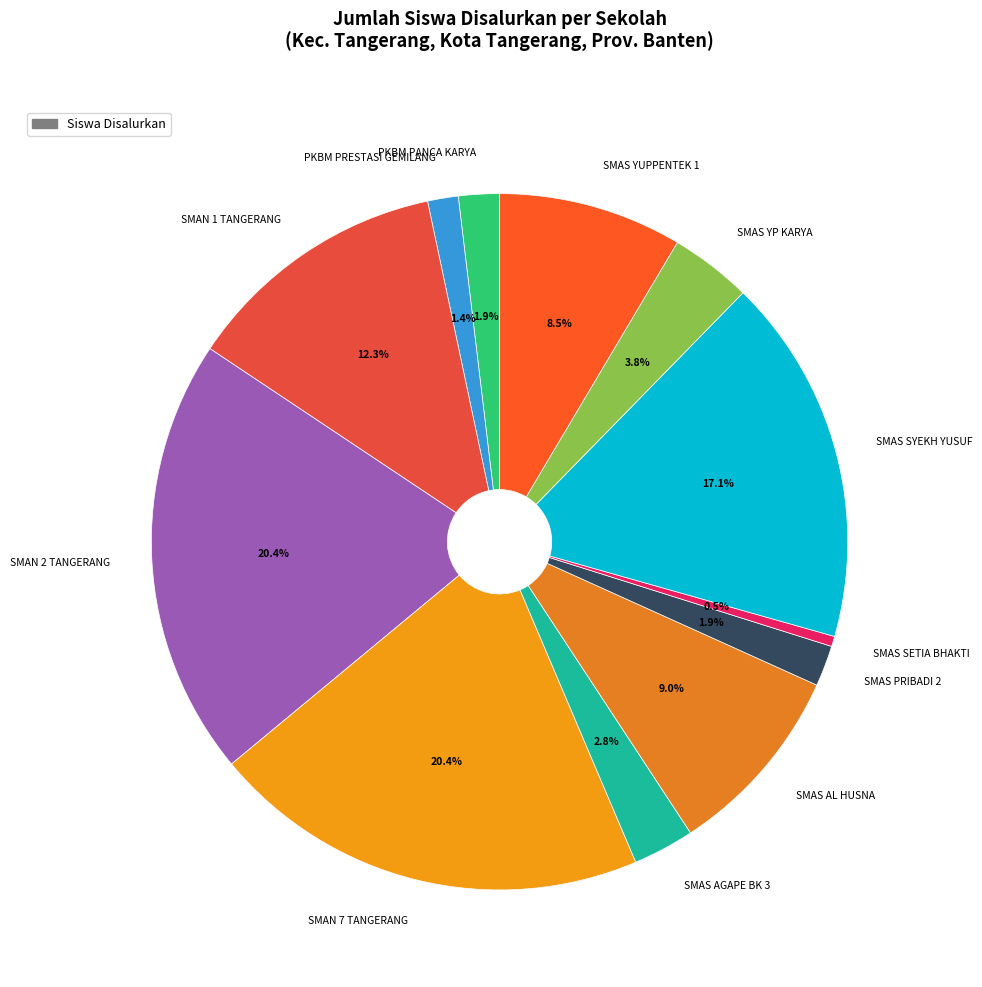

Is it true that PKBM PANCA KARYA is 2% of the pie?

True